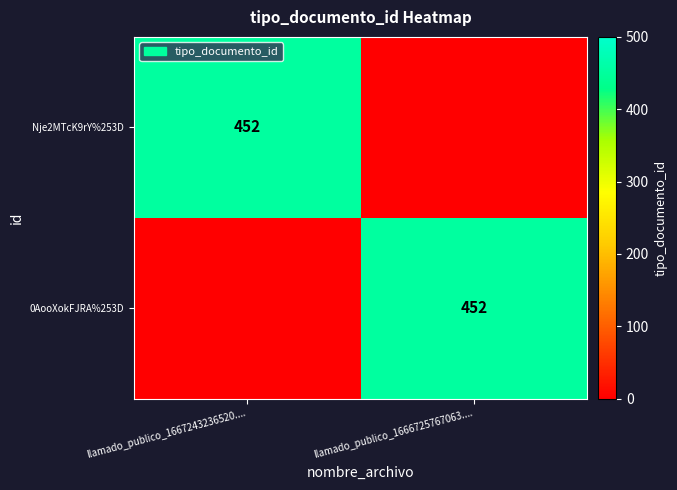

Is it true that 0AooXokFJRA%253D equals 452 at llamado_publico_1666725767063....?

True